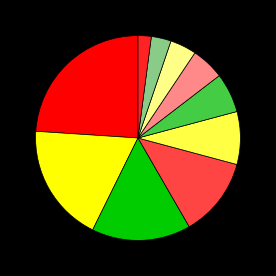

Does any single category account for the majority?

No